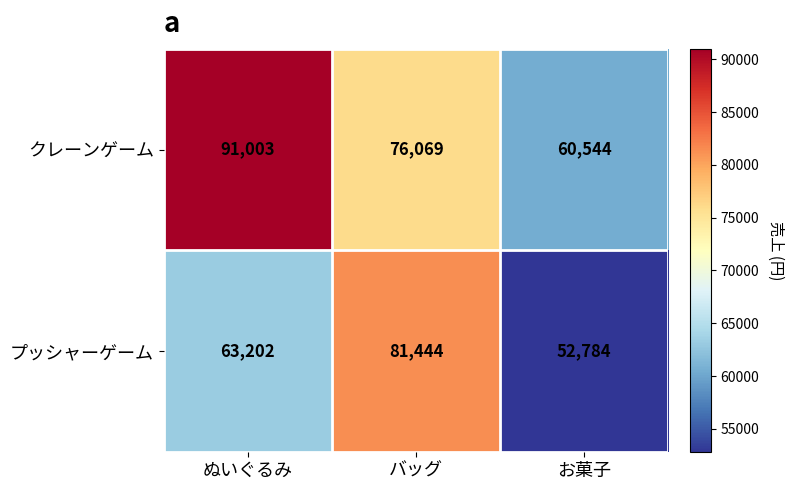

Which series changed the most between バッグ and お菓子?

プッシャーゲーム